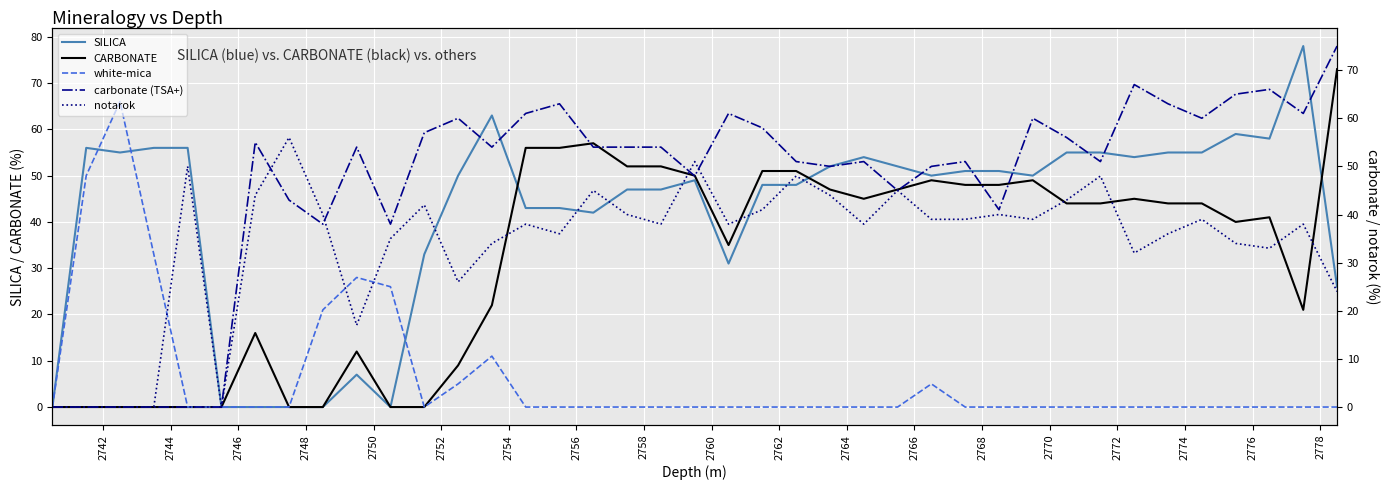

Is this an area chart (filled region under the line)?

No